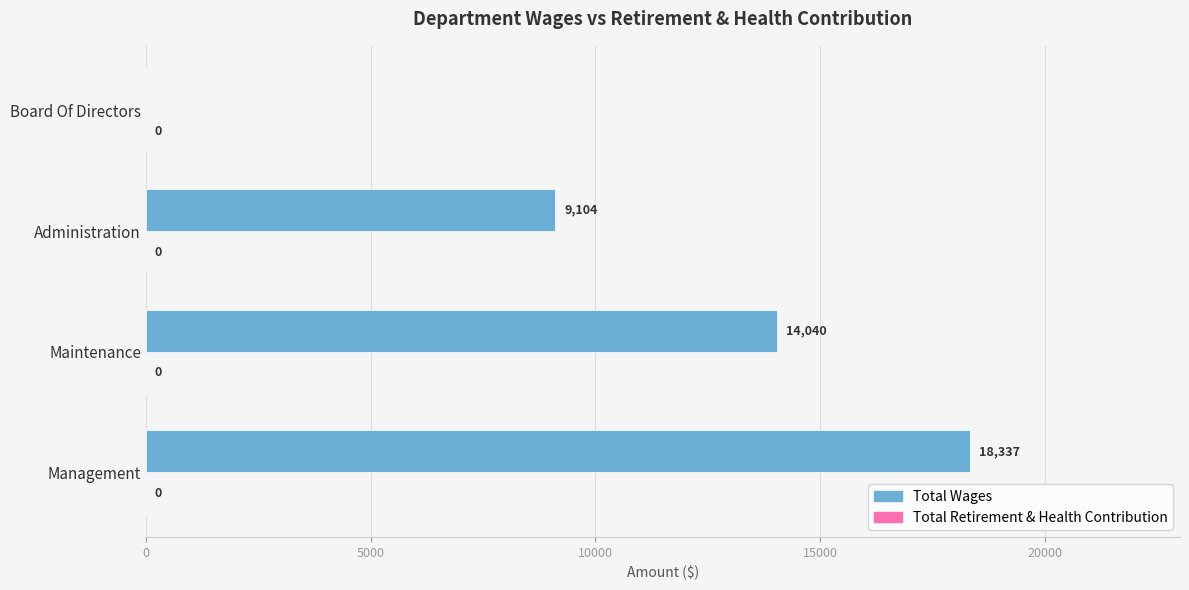

What is the sum of all values?

41481